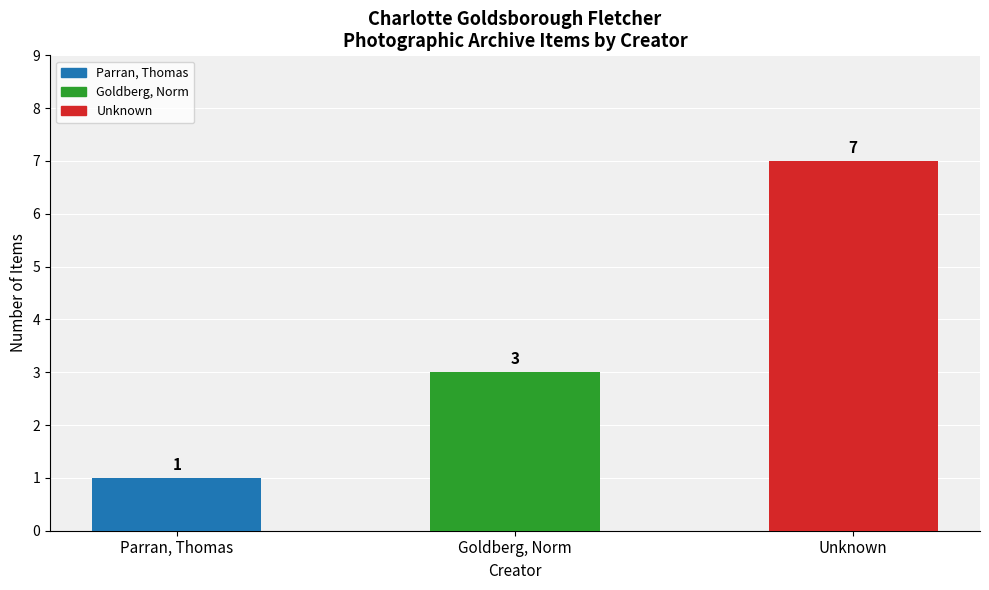

What is the ratio of the value at Goldberg, Norm to the value at Parran, Thomas?

3.0